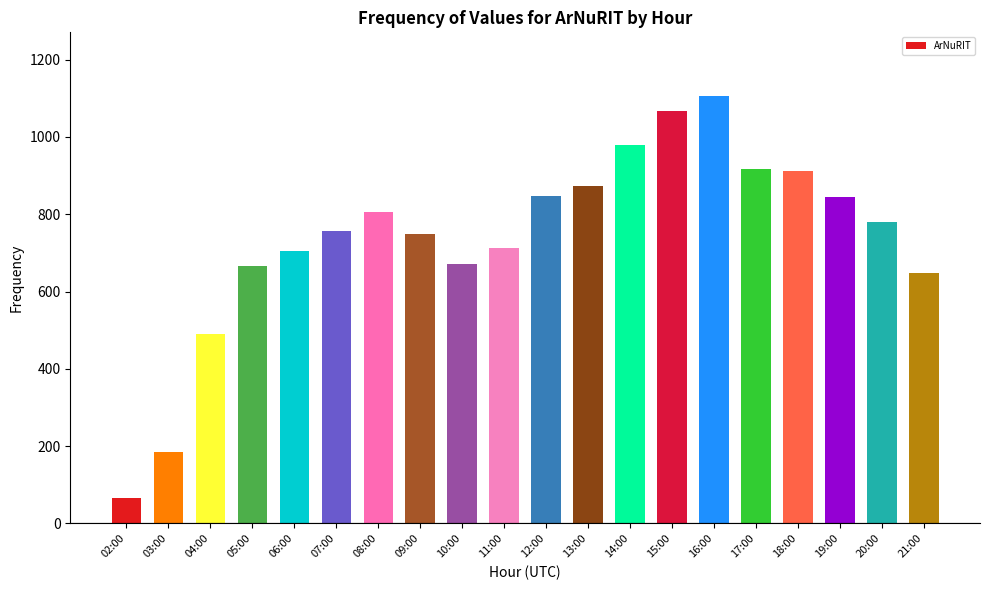

The chart shows a value of 39 at 03:00. True or false?

False